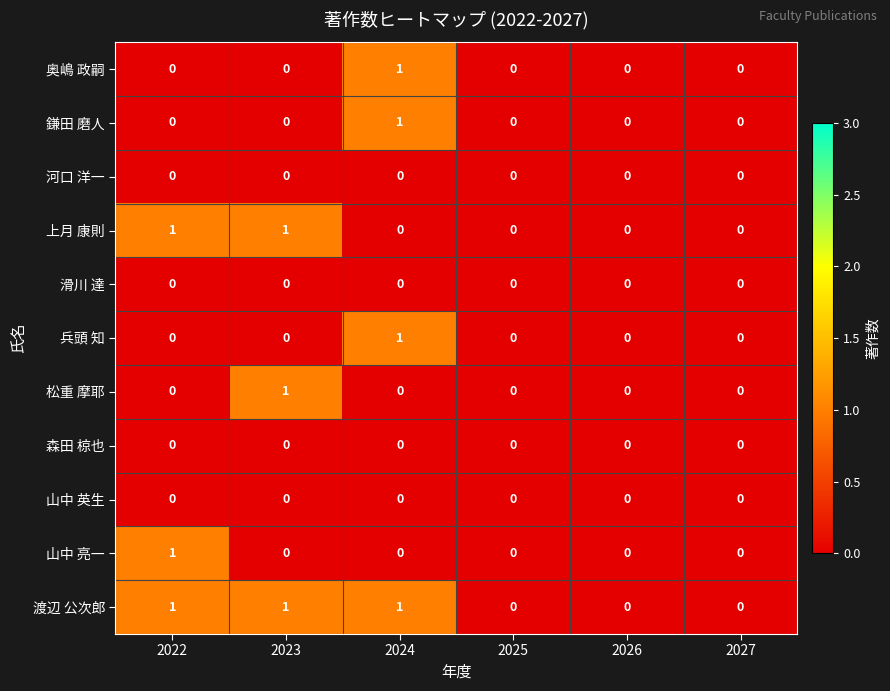

How many 鎌田 磨人 values are between 0 and 1?

6